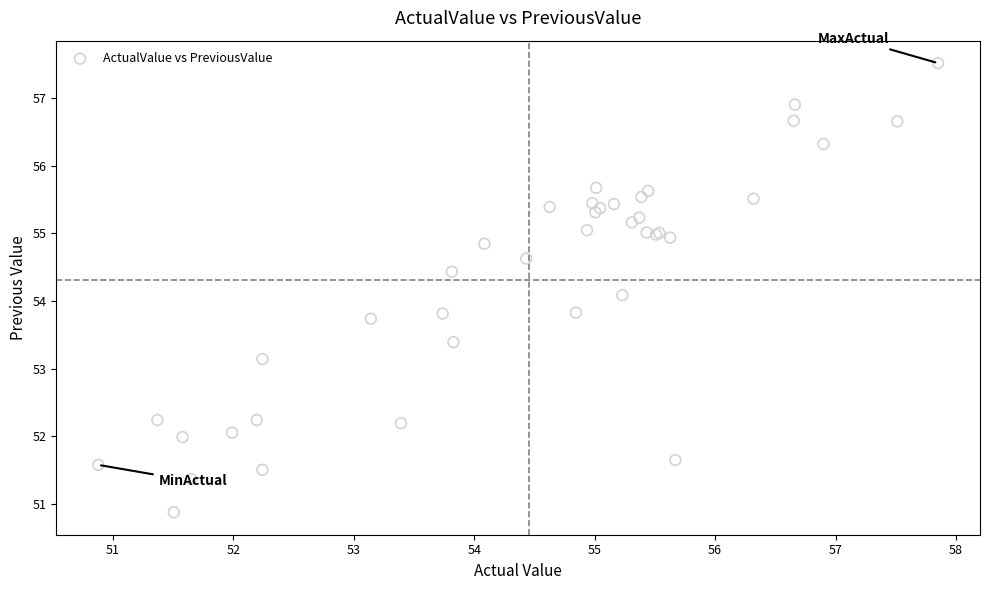

What Y value in the scatter plot is closest to 54?

54.1